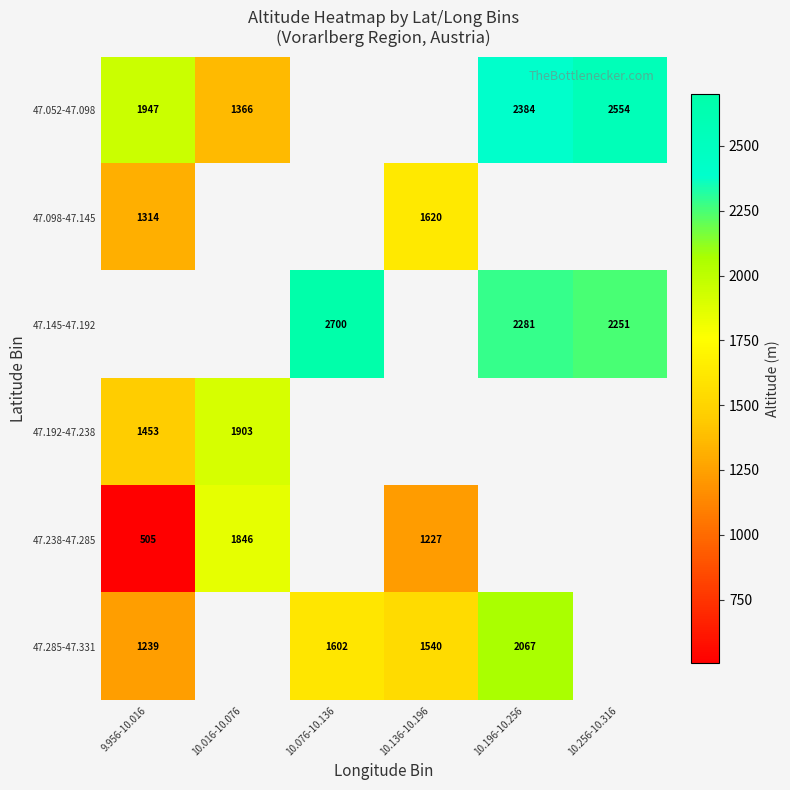

Count the number of data series in this chart.

6